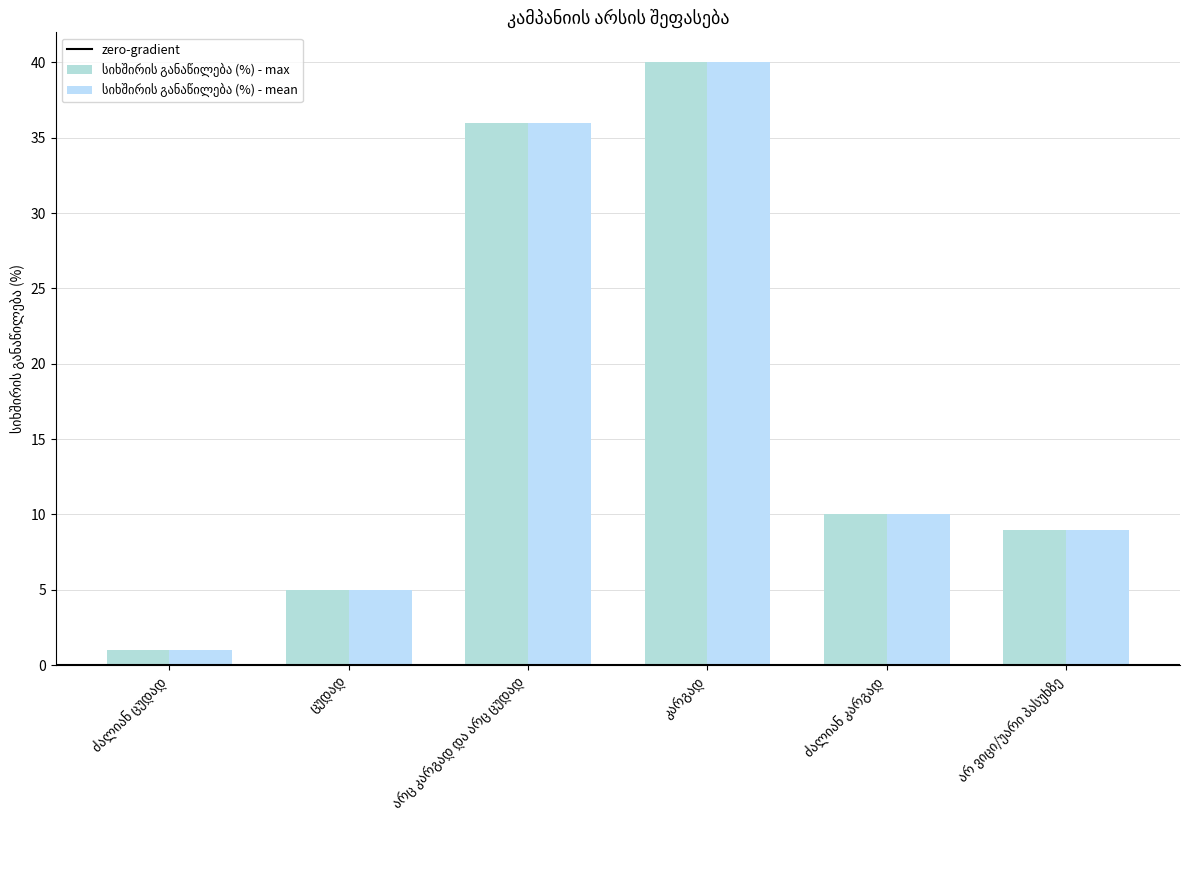

How many bars are there in total?

12